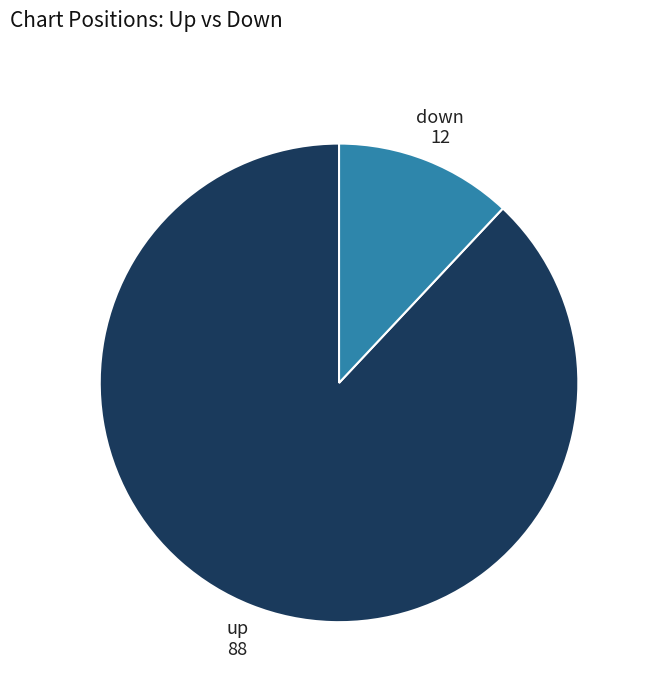

What is the ratio of the value at up to the value at down?

7.3